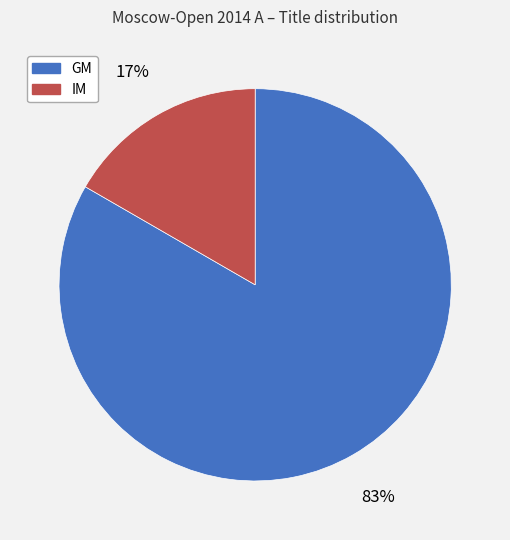

Is it true that GM is 83% of the pie?

True